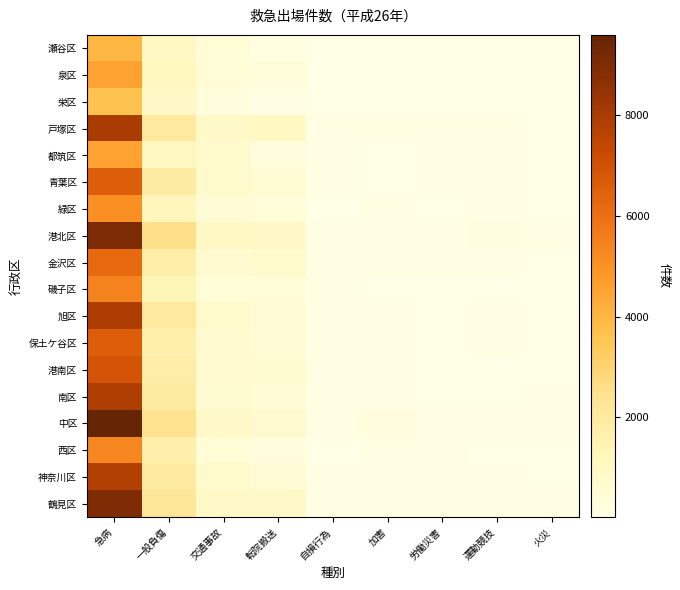

What is the spread (max minus min) of values at 火災?

71